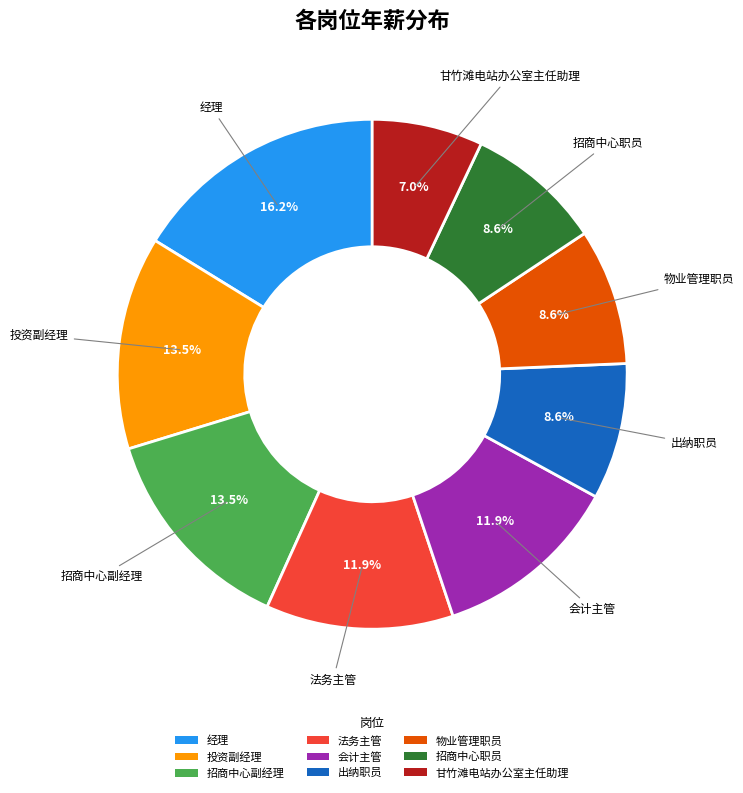

Is the sum of 出纳职员 and 会计主管 greater than half?

No